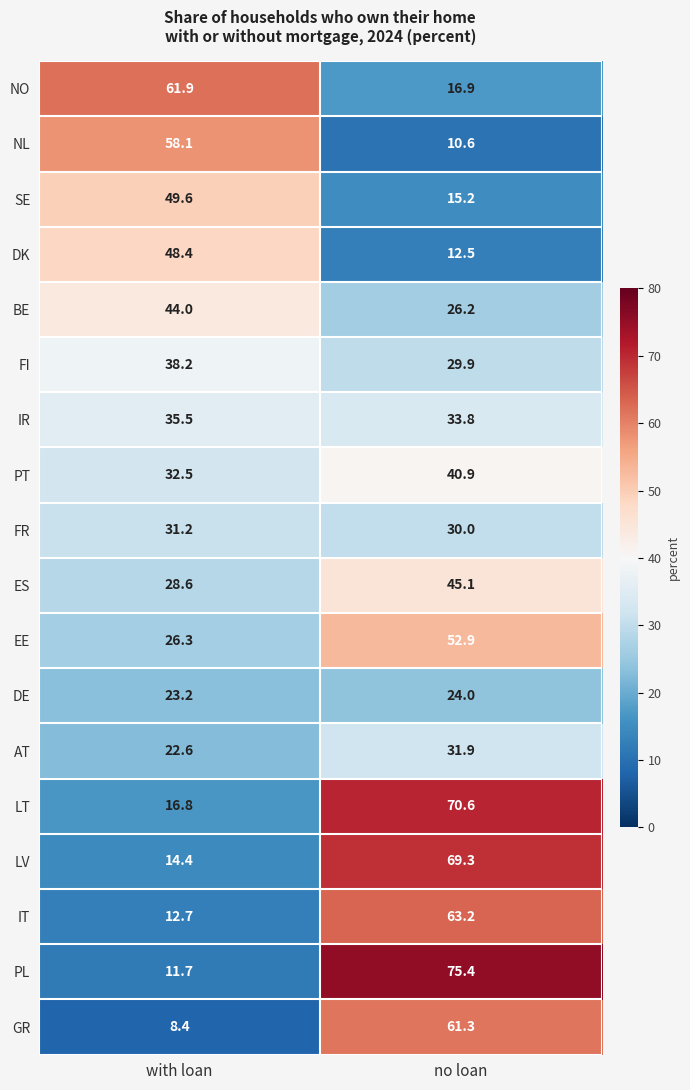

What is the difference between the DE values at with loan and no loan?

0.8